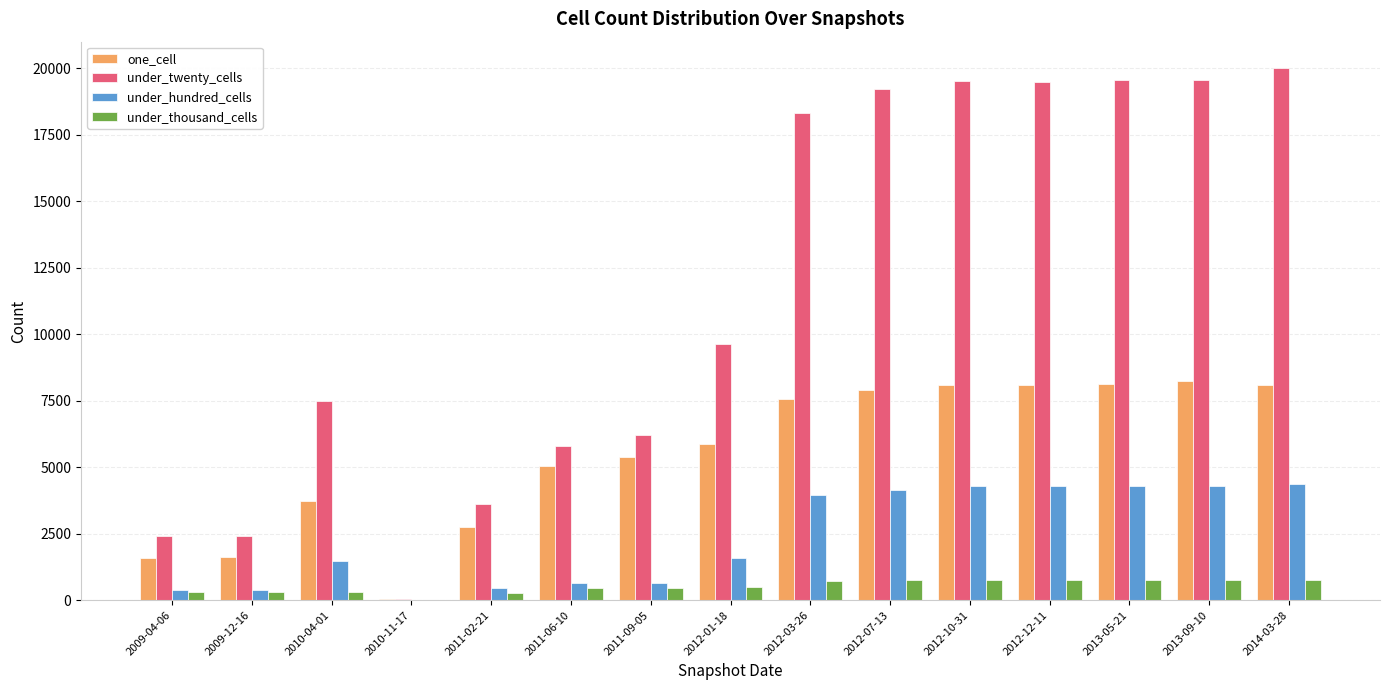

Which series has the largest total across all categories?

under_twenty_cells